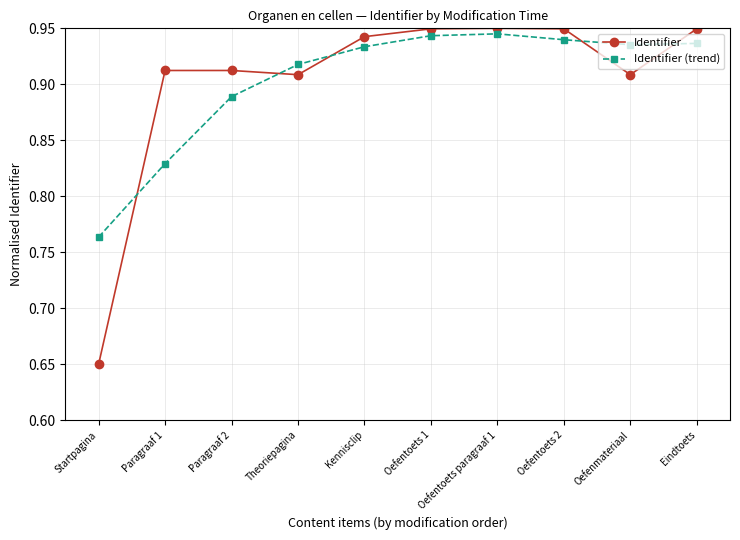

What position from the right is Eindtoets?

1